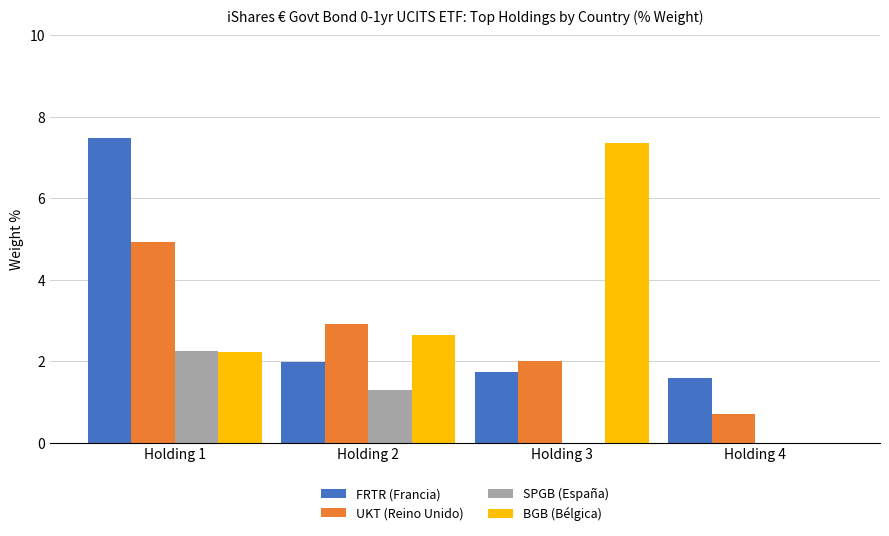

What is the sum of all UKT (Reino Unido) values?

10.5